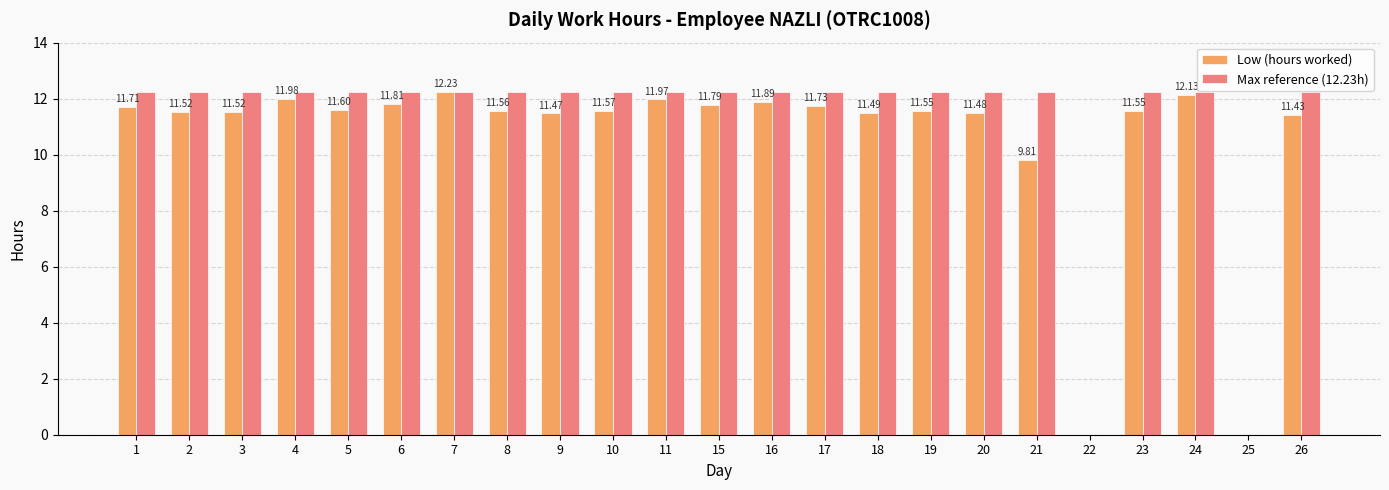

Does the chart contain stacked bars?

No